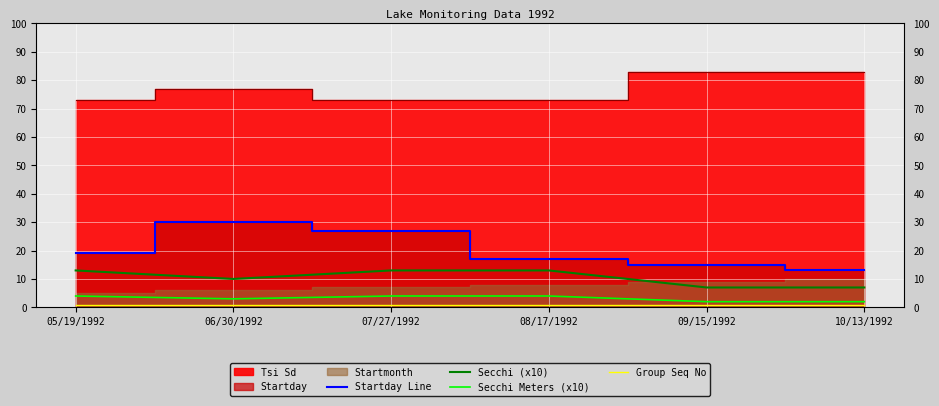

True or false: Startday Line and Group Seq No intersect in this chart.

False